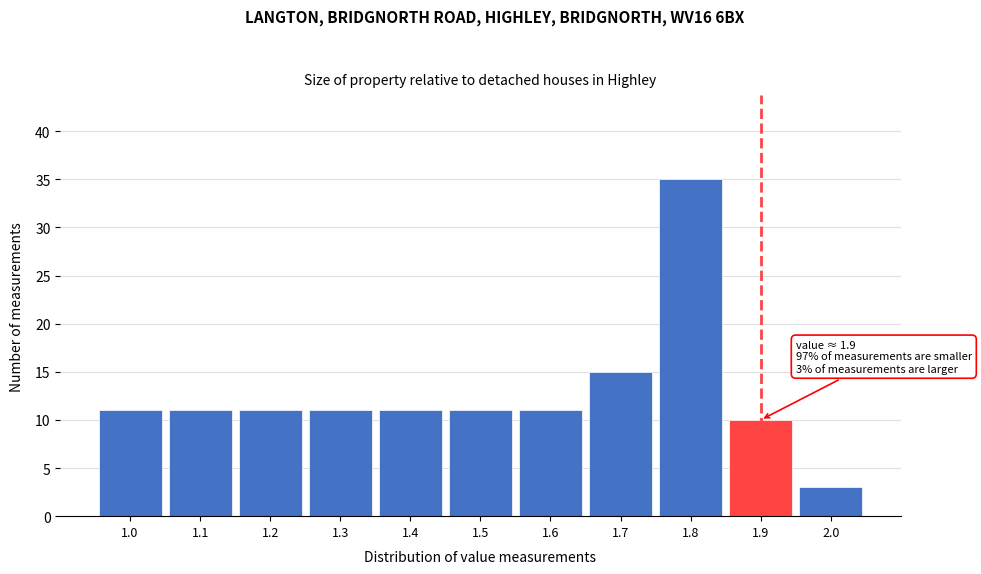

Over which range of the x-axis is the bar tallest?

1.75 to 1.85